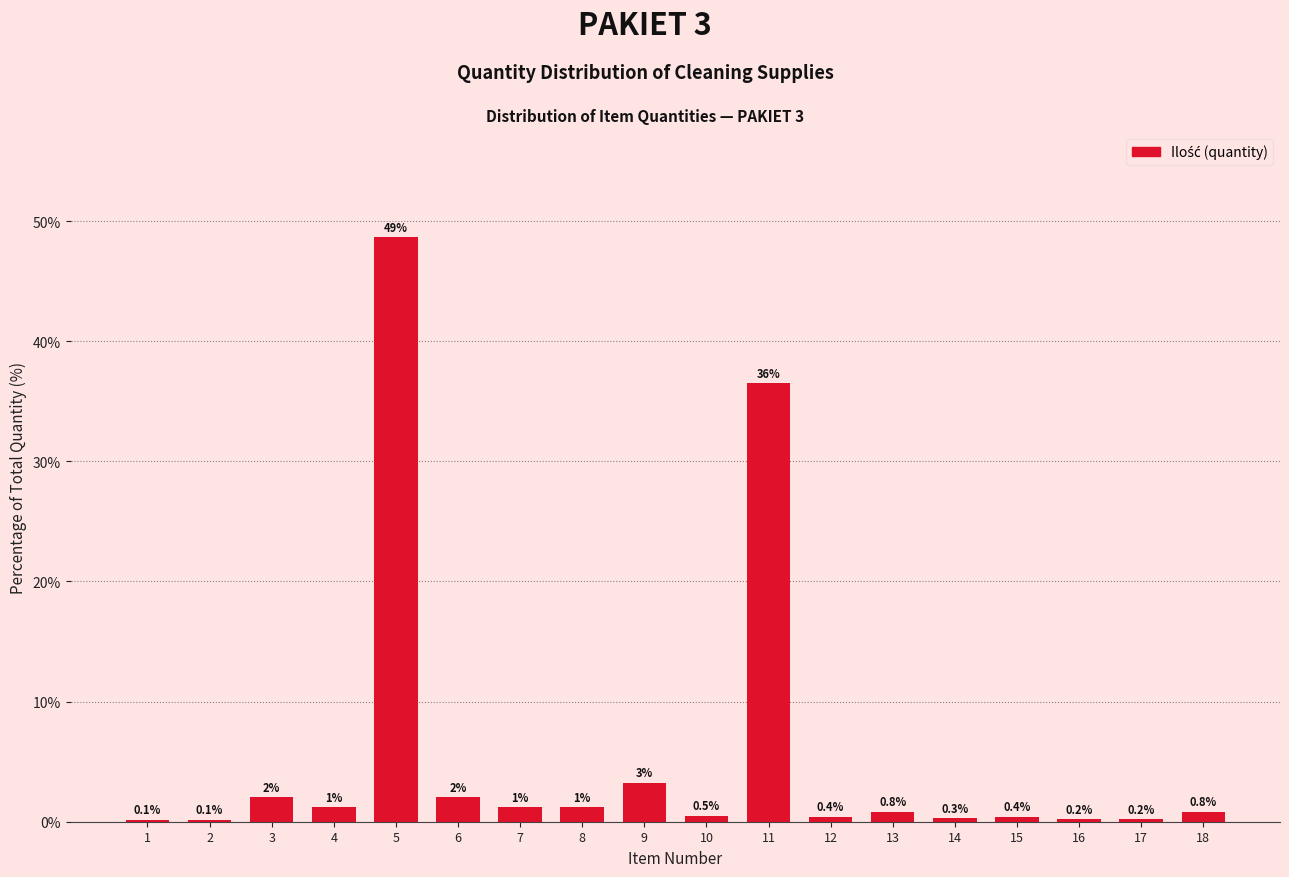

Read the value at 10.

0.5